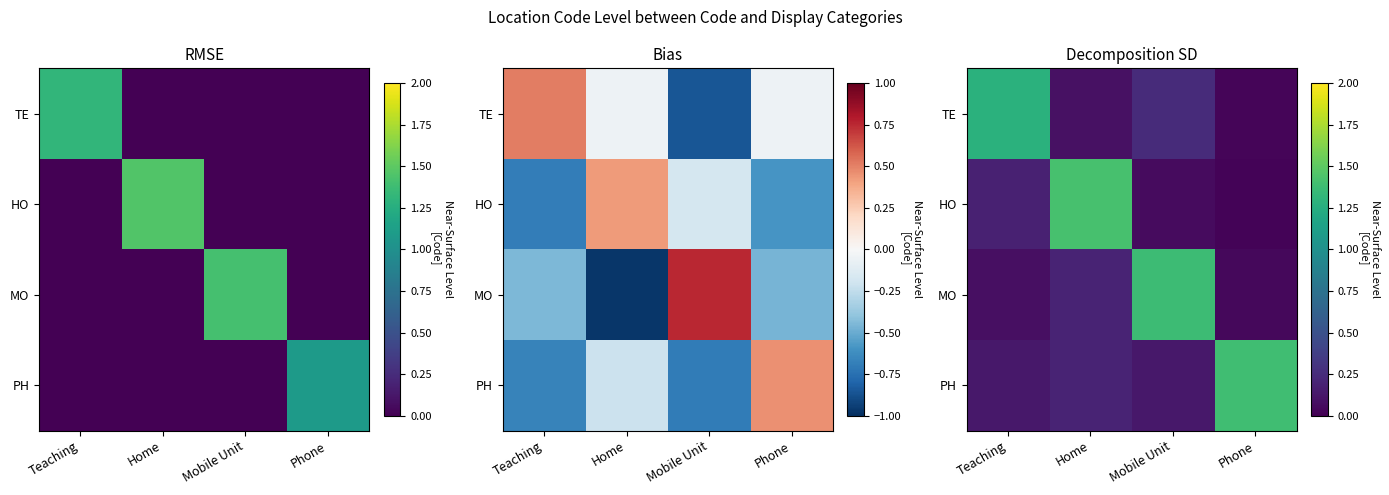

What is the difference between the TE values at Home and Teaching?

1.2